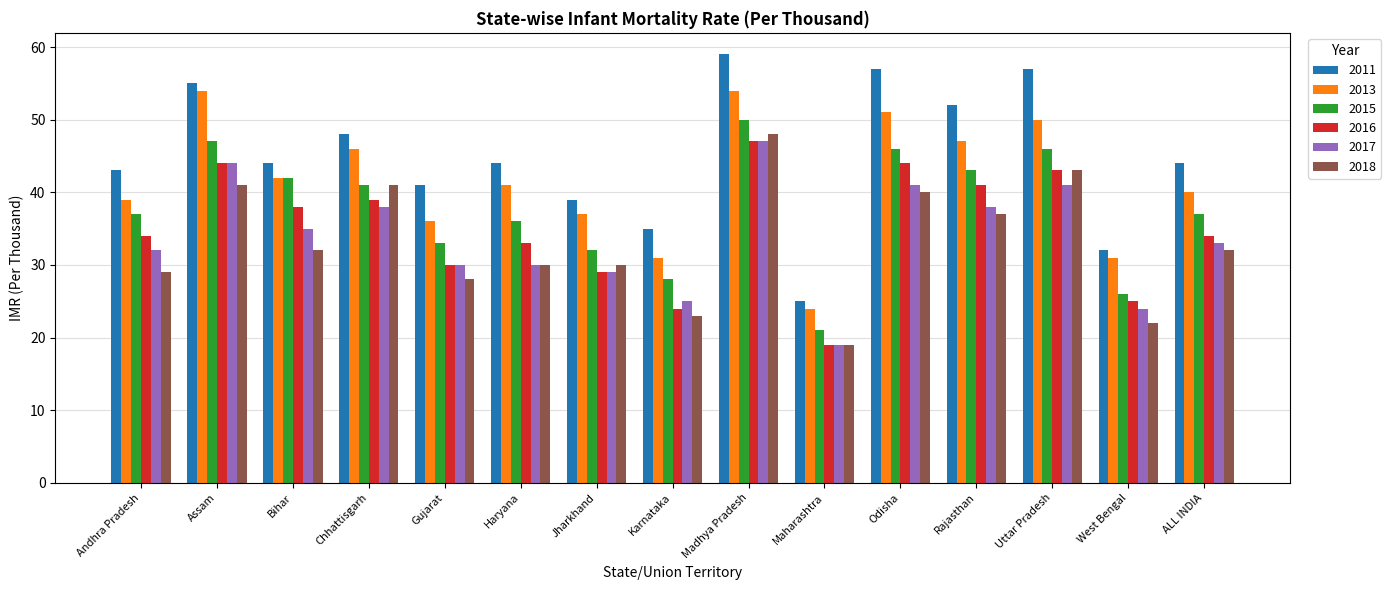

Which category has the highest value in the 2011 series?

Madhya Pradesh